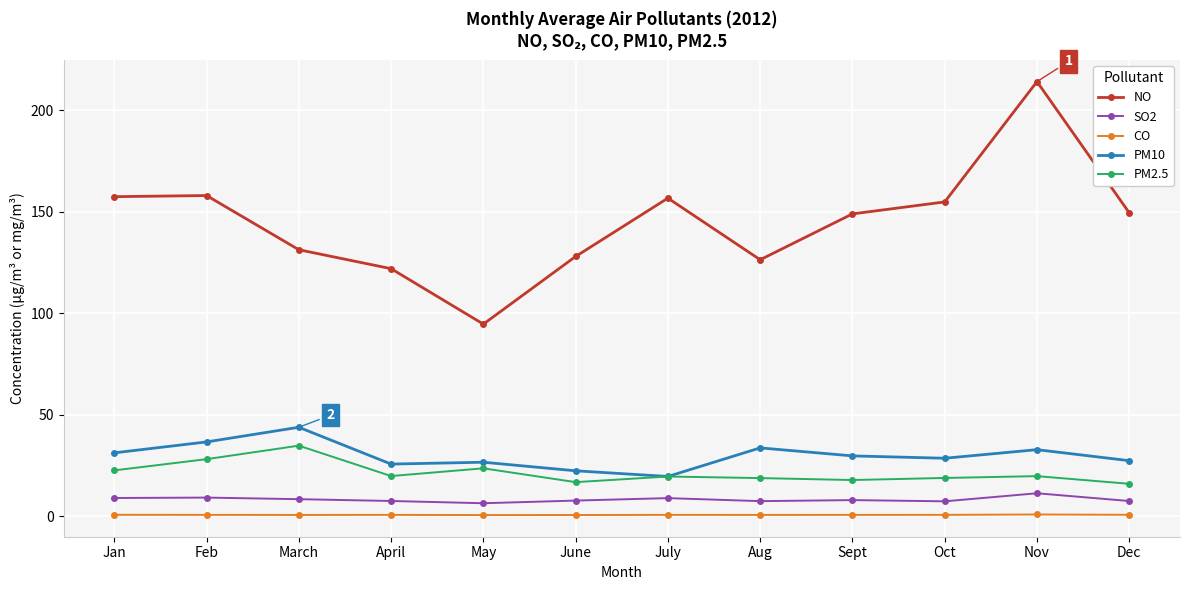

What is the label of the 1st point from the left?

Jan